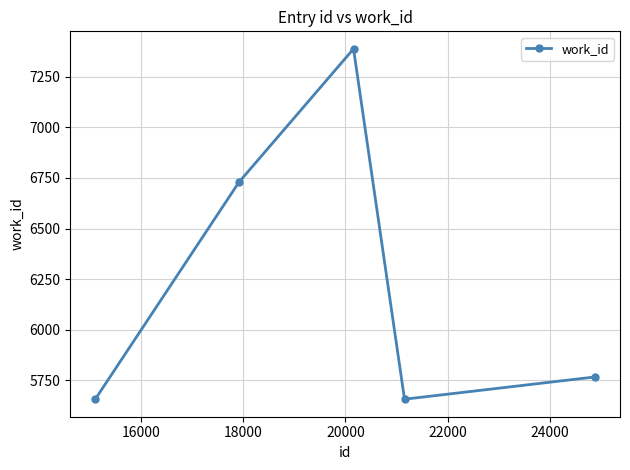

What is the maximum value shown in the chart?

7388